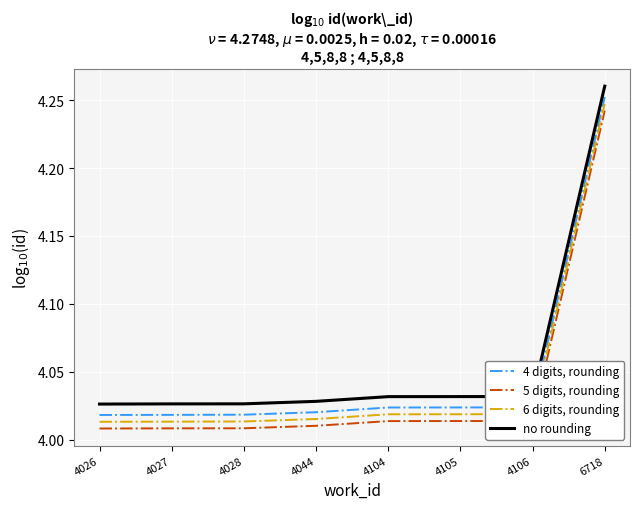

List the series in order of their peak value, lowest first.

5 digits, rounding, 6 digits, rounding, 4 digits, rounding, no rounding